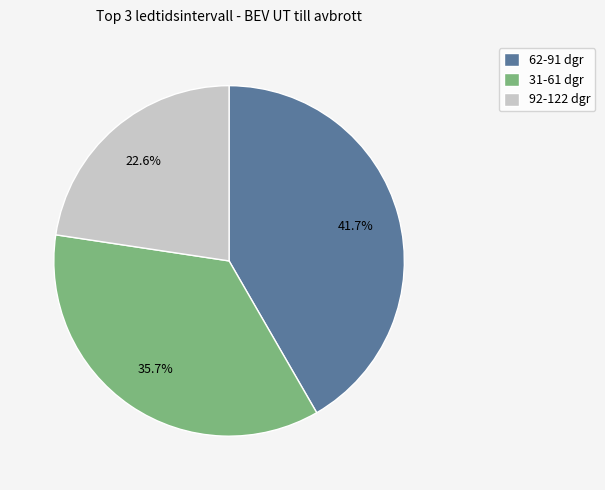

To the nearest percent, what portion does 92-122 dgr represent?

23%